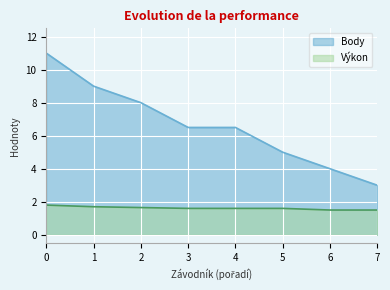

What value does the Body series have at 6?

4.0